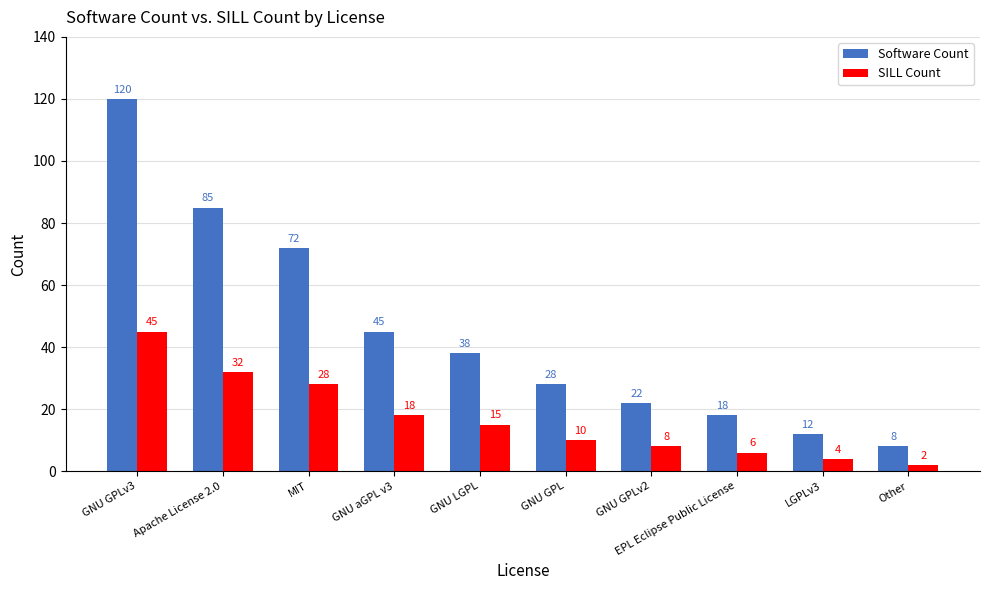

Between MIT and GNU aGPL v3, which series saw the biggest shift?

Software Count